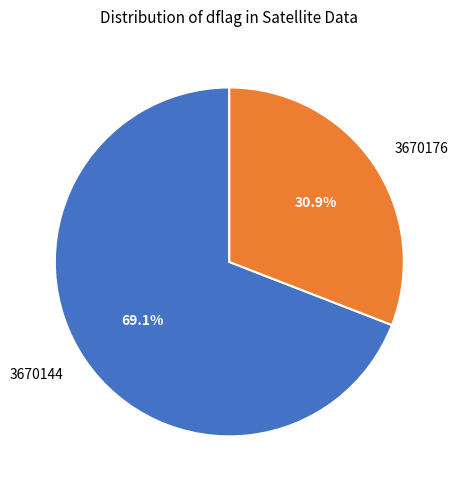

To the nearest percent, what percentage of the pie is 3670144?

69%